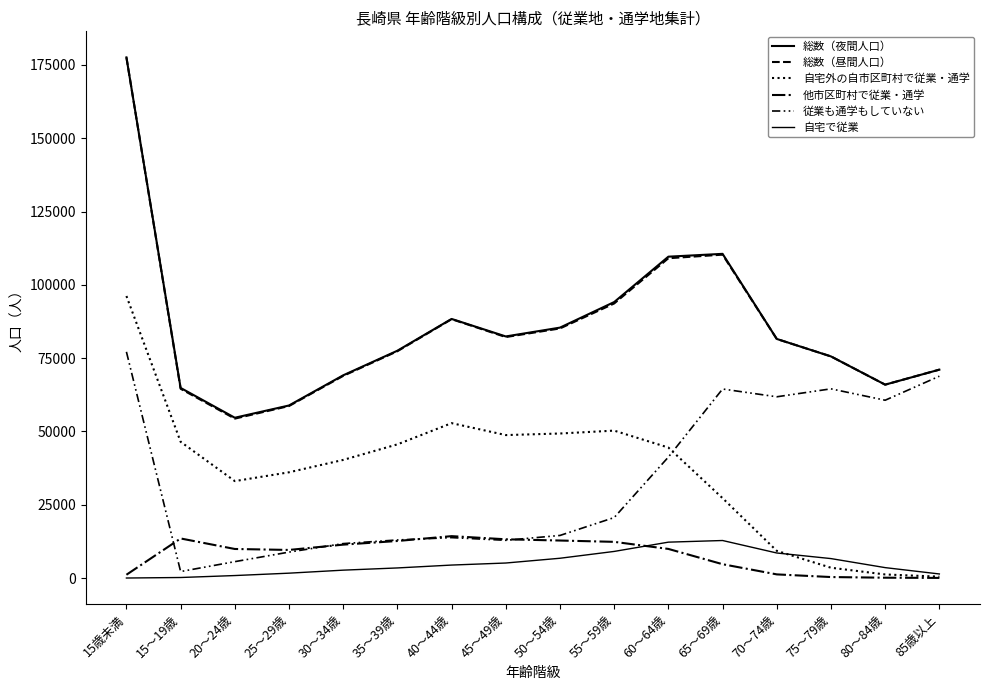

How many lines are shown in the chart?

6